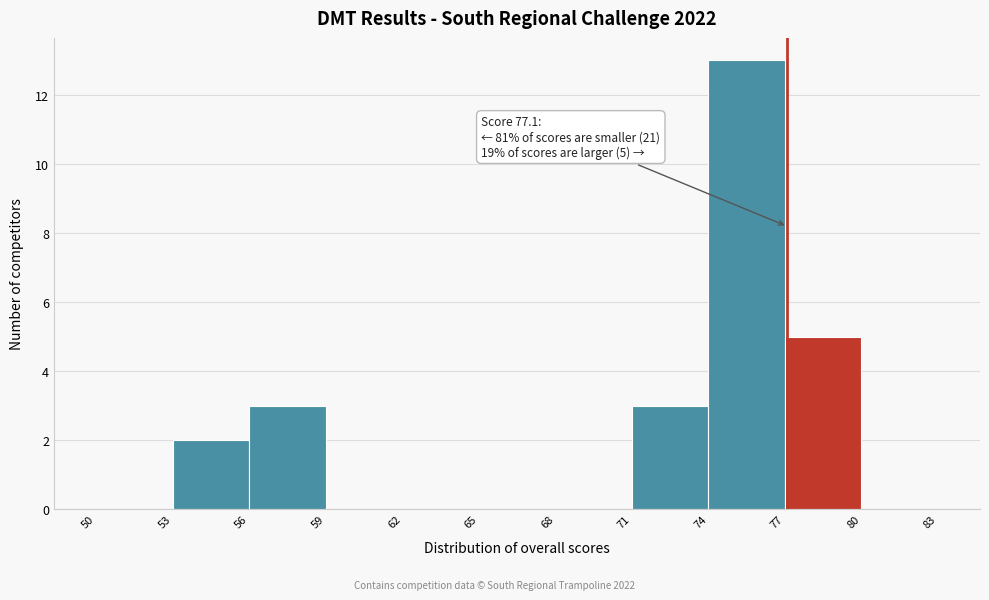

Which range on the x-axis has the tallest bar?

74 to 77